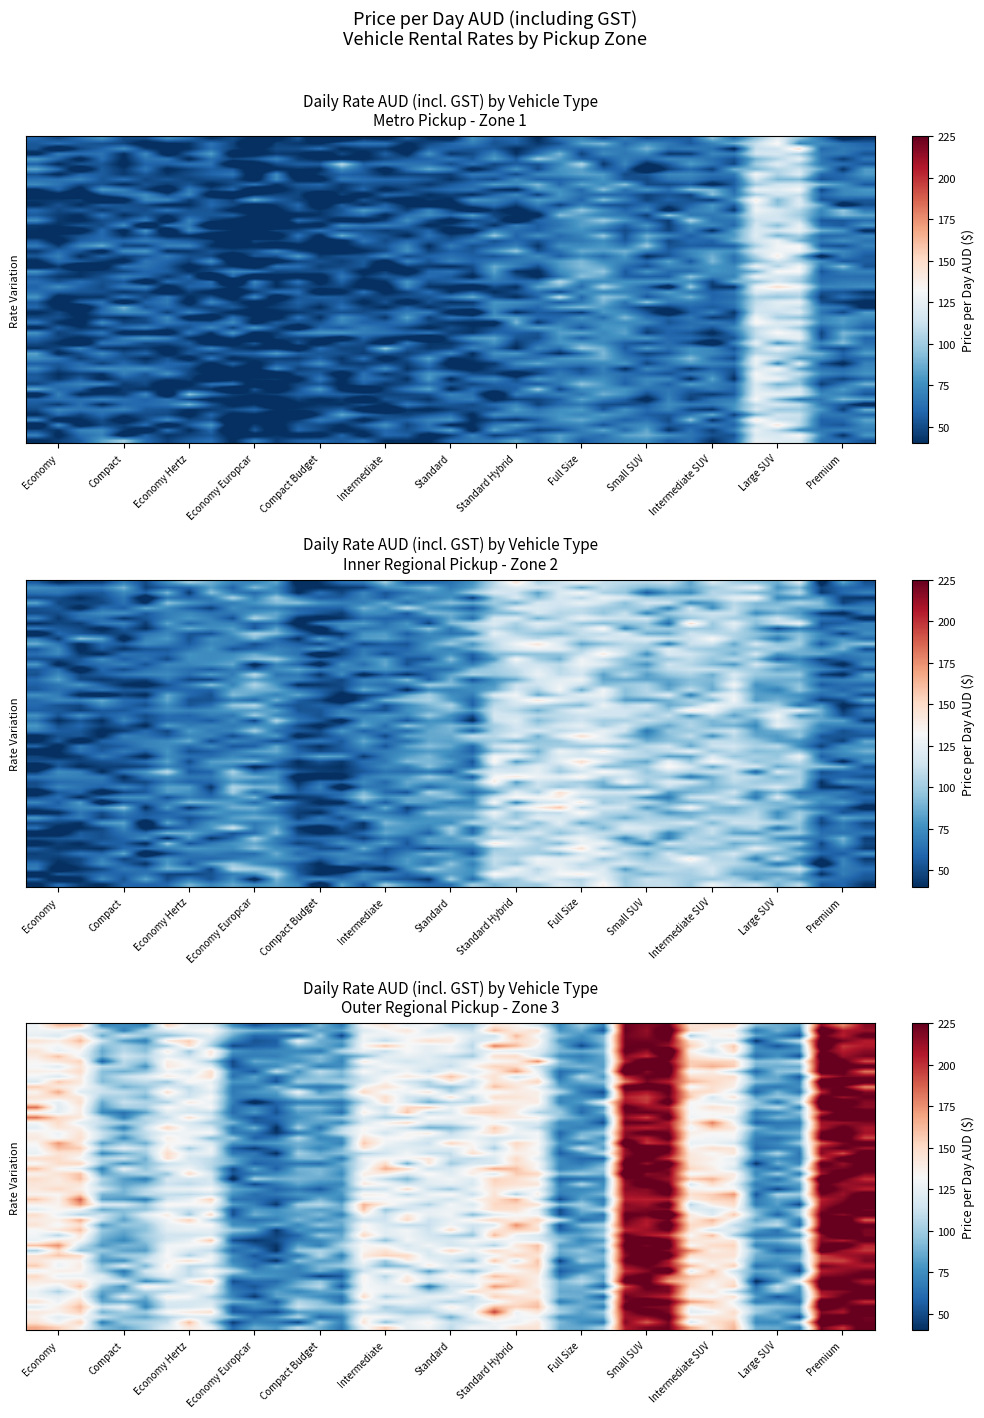

Rank the series at Premium from lowest to highest value.

2. Inner Regional, 1. Metro, 3. Outer Regional